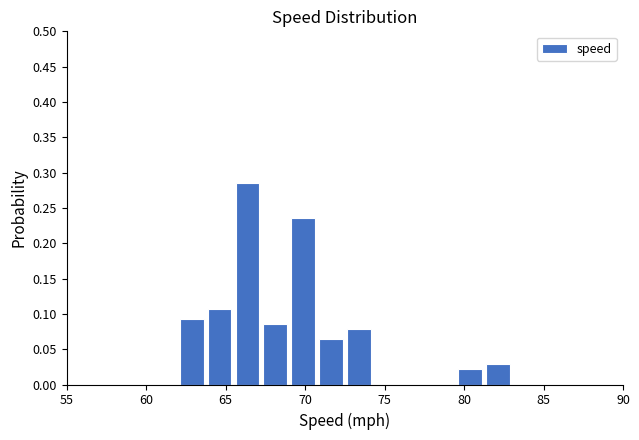

Around what value on the x-axis is the tallest bar? Give the approximate position of its centre, as read against the axis.

66.5